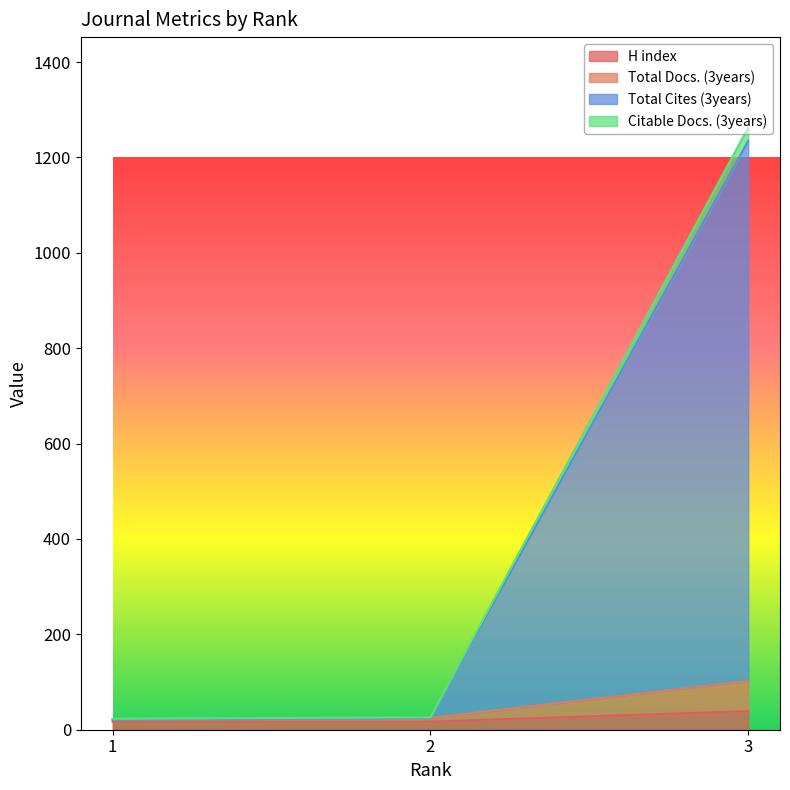

What is the total value across all series at 1?

82